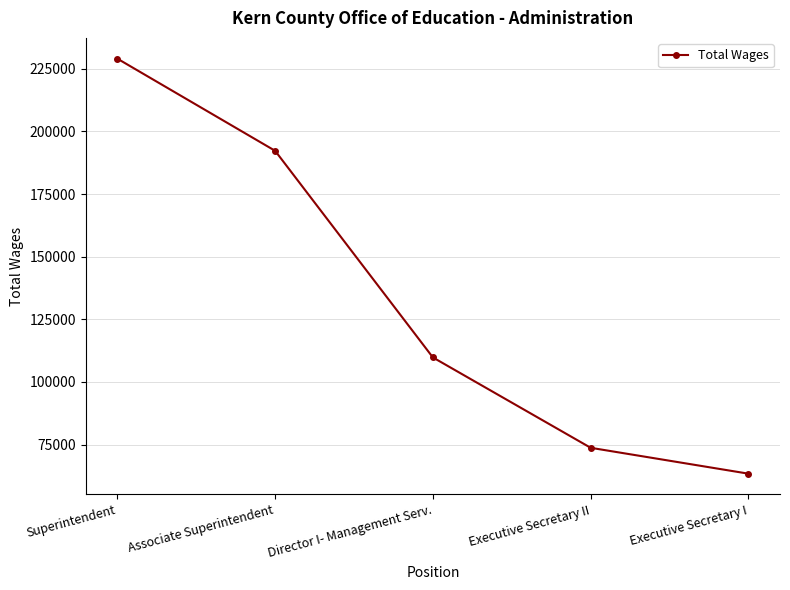

What is the difference between the maximum and second lowest values?

155348